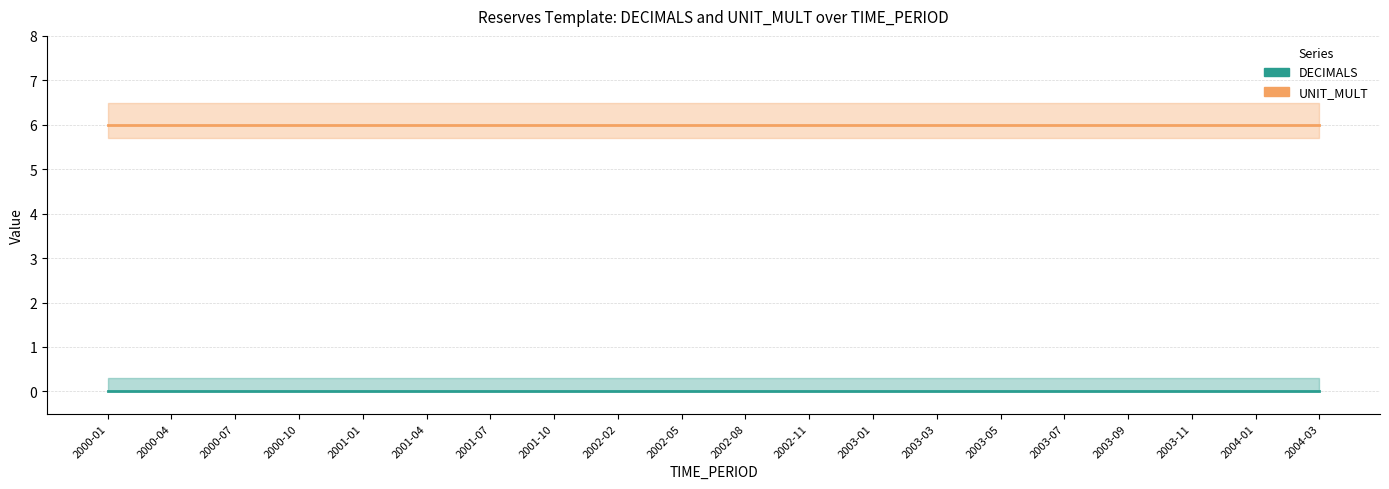

Is this an area chart (filled region under the line)?

No